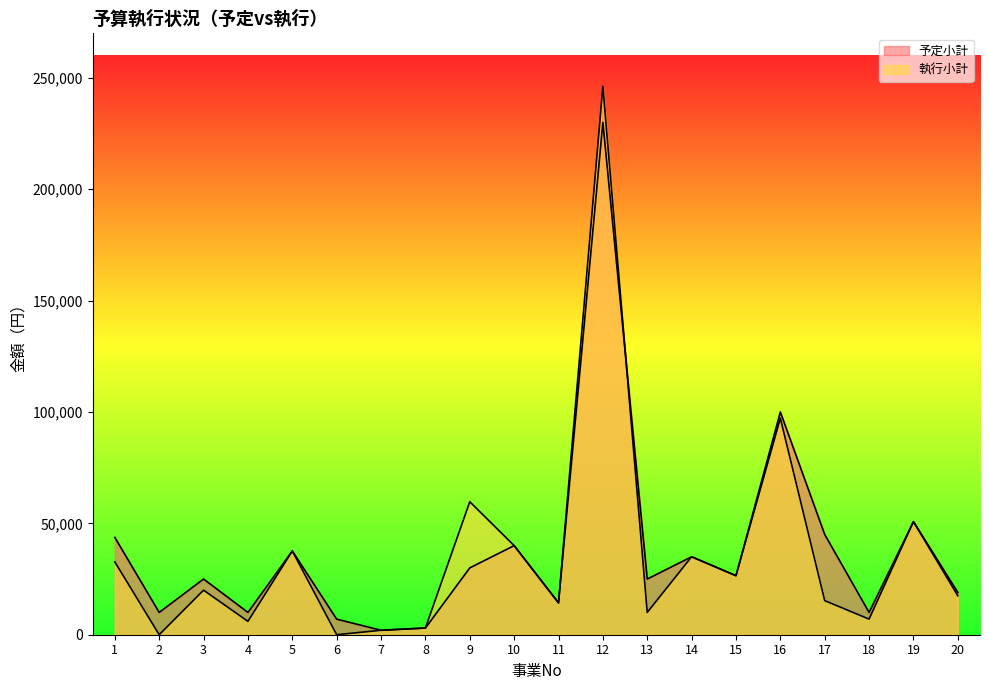

Which series has the largest total across all categories?

予定小計